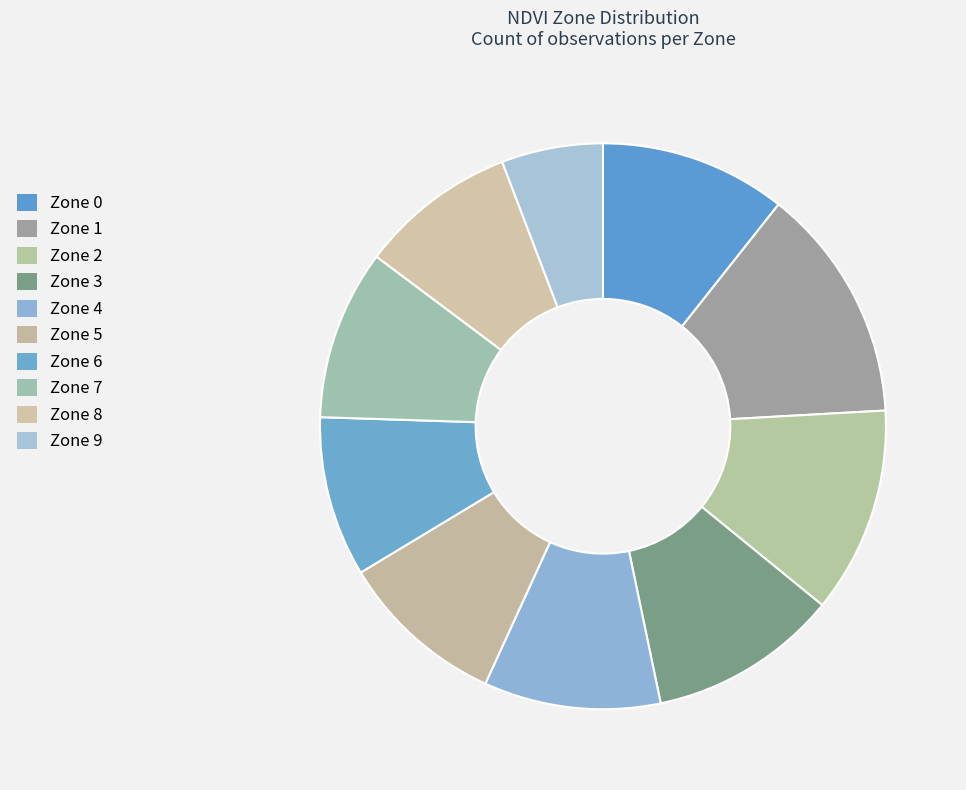

Is there any slice that represents more than half of the pie?

No